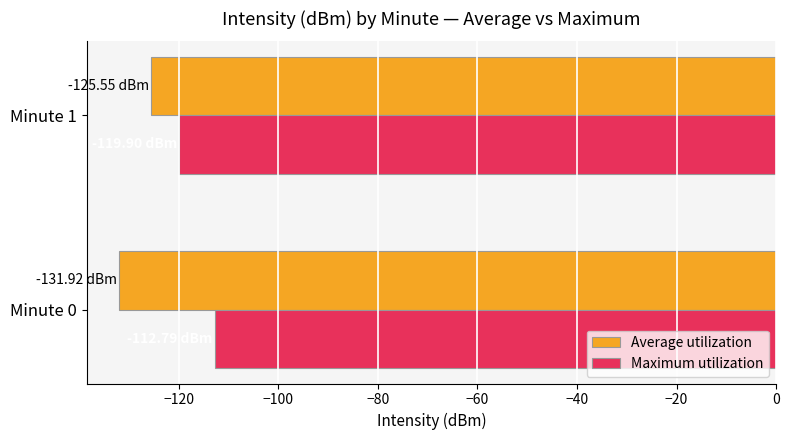

Which series has the largest total across all categories?

Maximum utilization